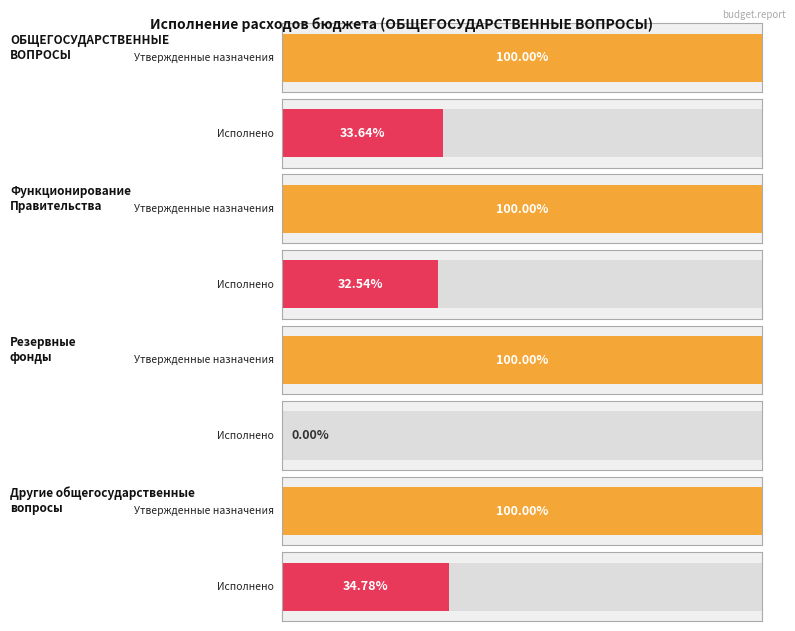

What is the label of the 1st bar from the right?

Другие общегосударственные вопросы